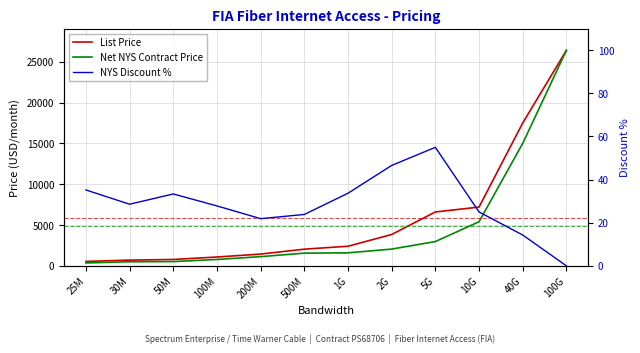

How many lines are shown in the chart?

3